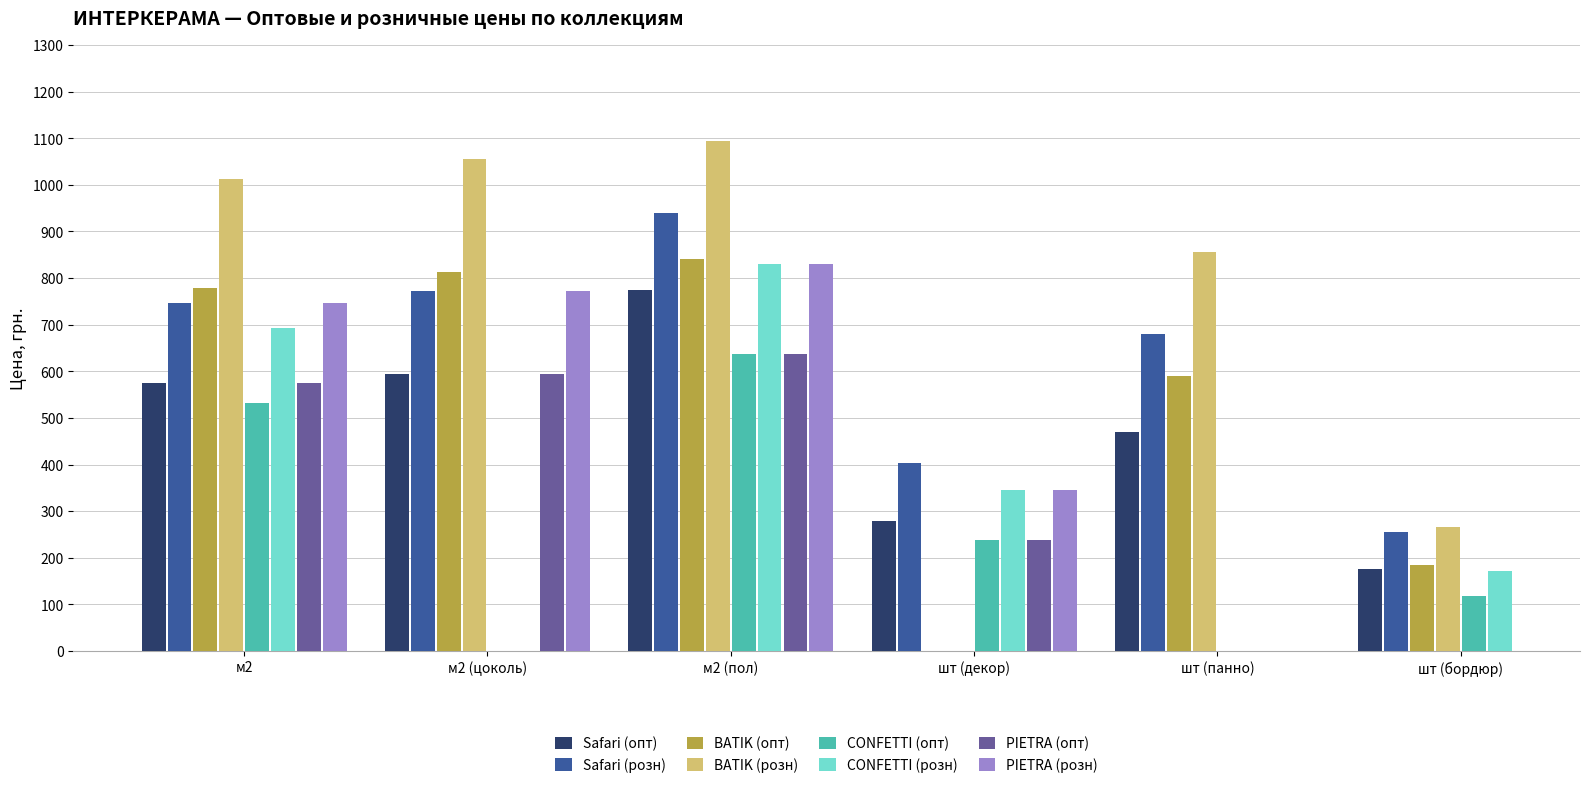

What is the lowest value of the Safari (розн) series?

255.0